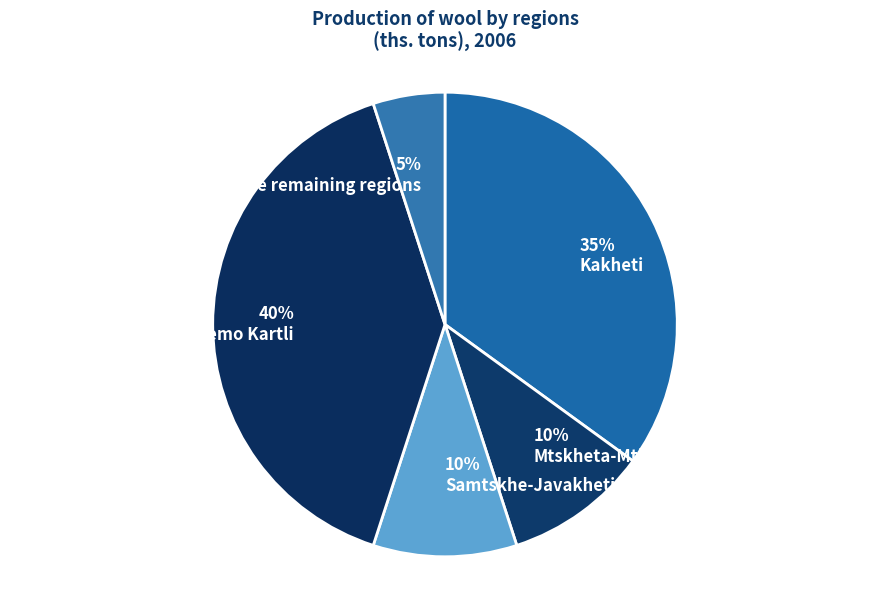

To the nearest percent, what is the combined percentage of Kakheti and Kvemo Kartli?

75%